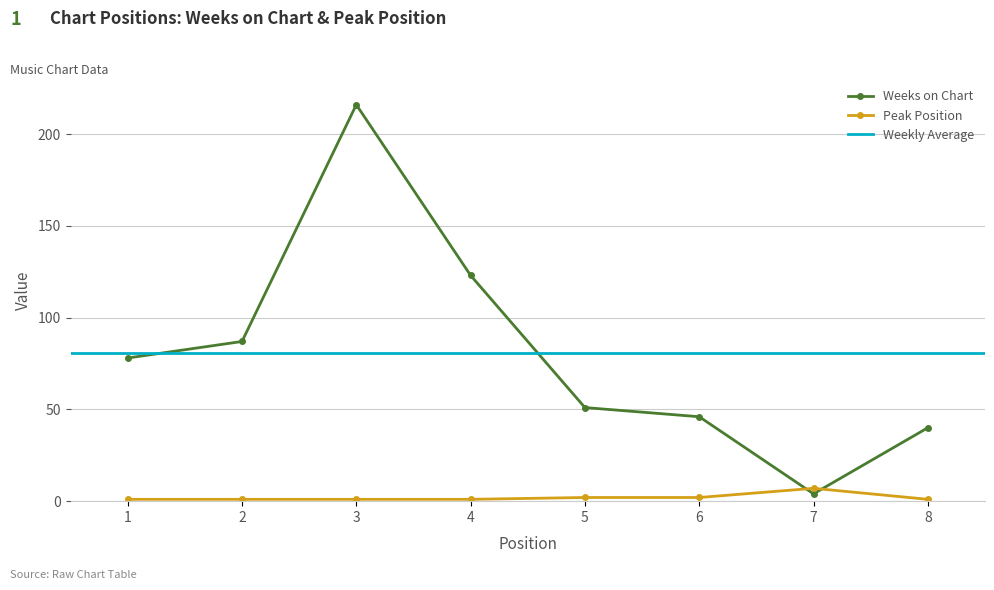

Is it true that Weeks on Chart equals 161 at 4?

False